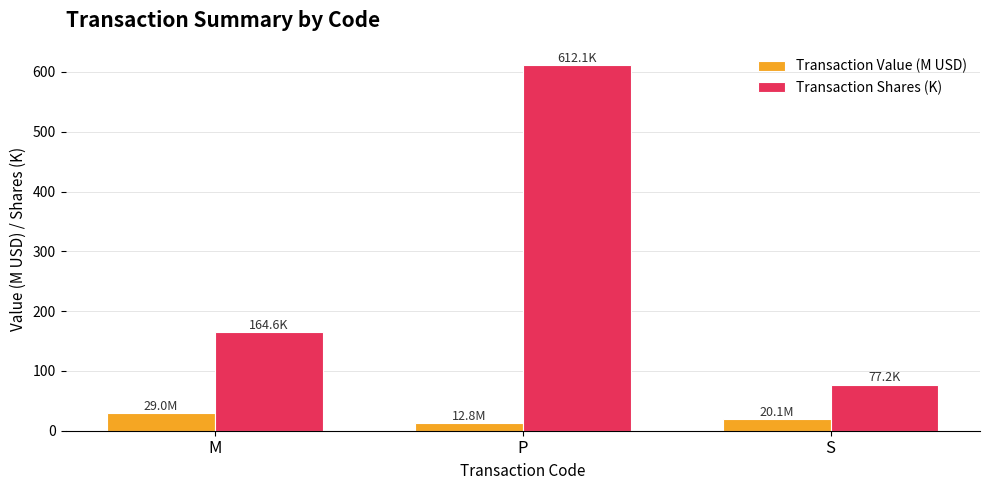

List the labels in order of Transaction Shares (K) value, smallest first.

S, M, P